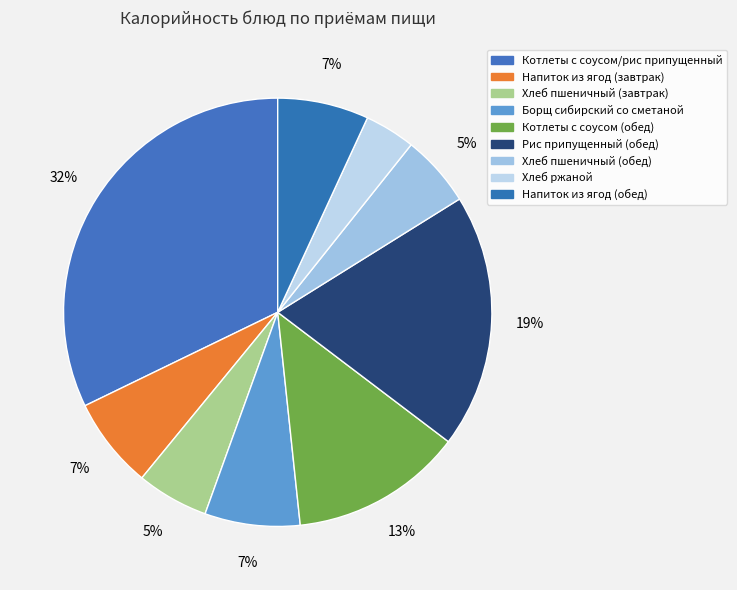

True or false: Борщ сибирский со сметаной accounts for 1% of the total.

False